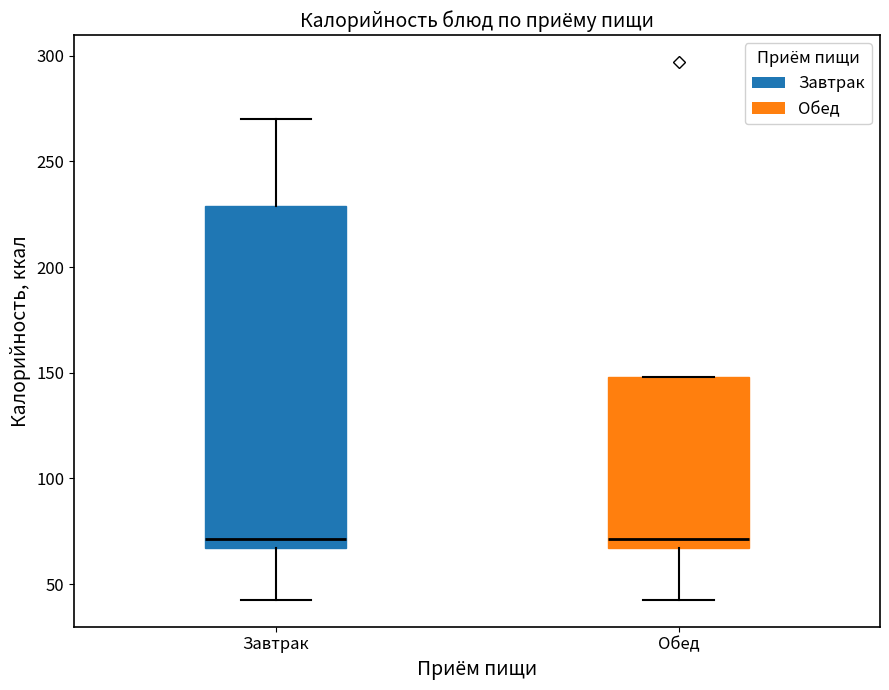

Where does the median line of the box for Обед sit on the y-axis? The values are not printed on the chart, so give them approximately, as read against the axis.

70